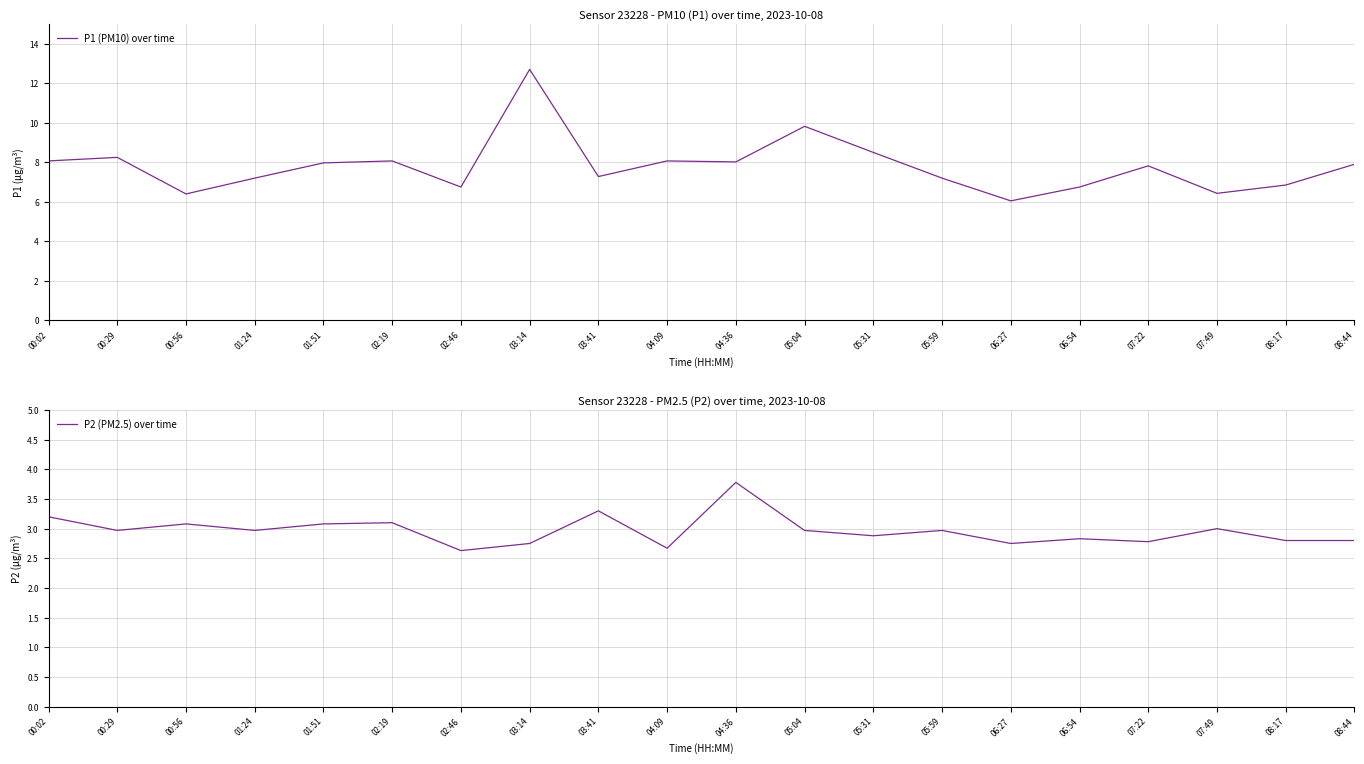

What is the difference between the maximum and minimum values in the P2 (PM2.5) over time series?

1.1